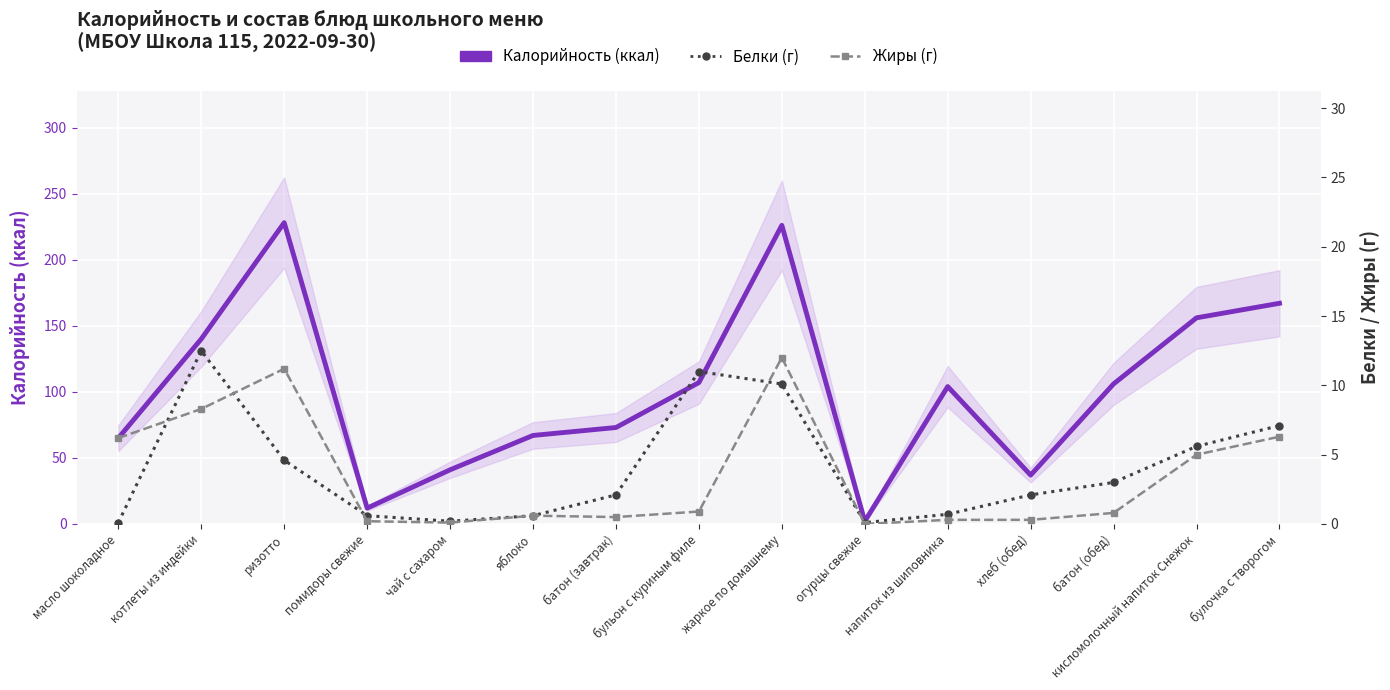

How many lines are shown in the chart?

3